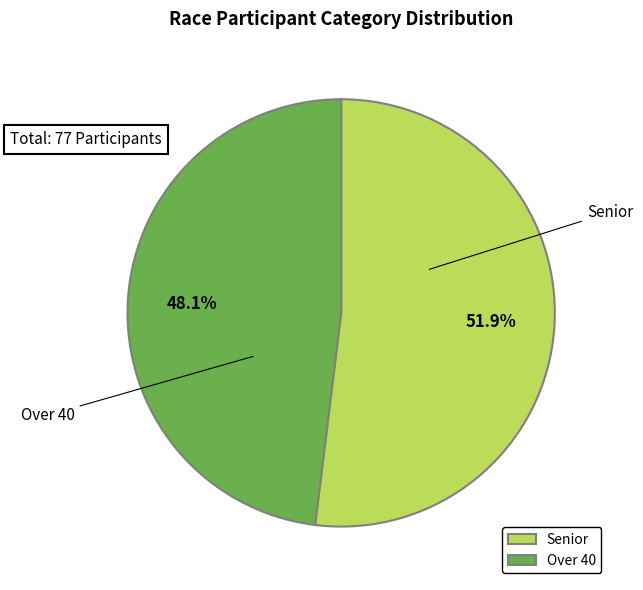

Rank the categories by value from highest to lowest.

Senior, Over 40